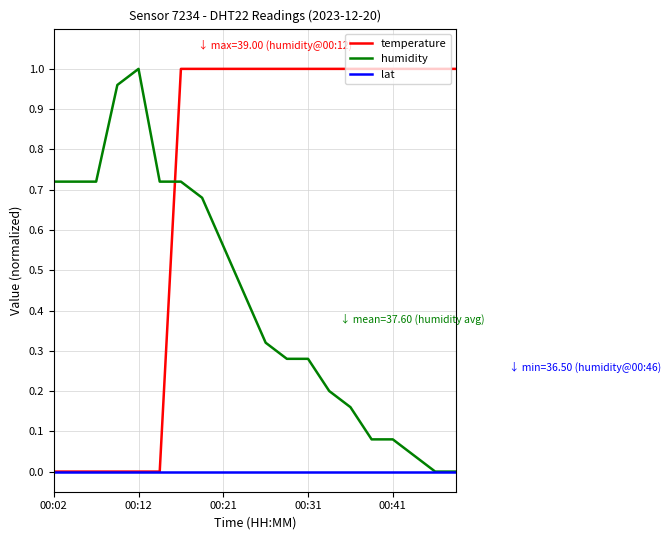

How many intersections are there between humidity and temperature?

1